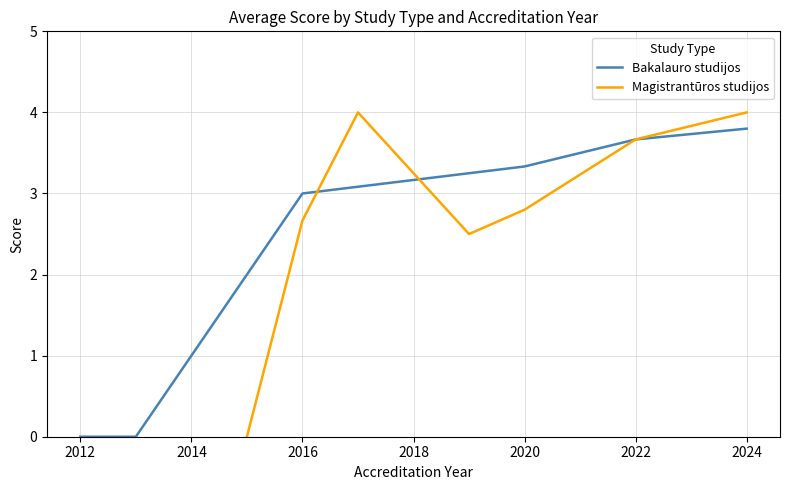

The Bakalauro studijos series shows 3.8 at 2024. True or false?

True